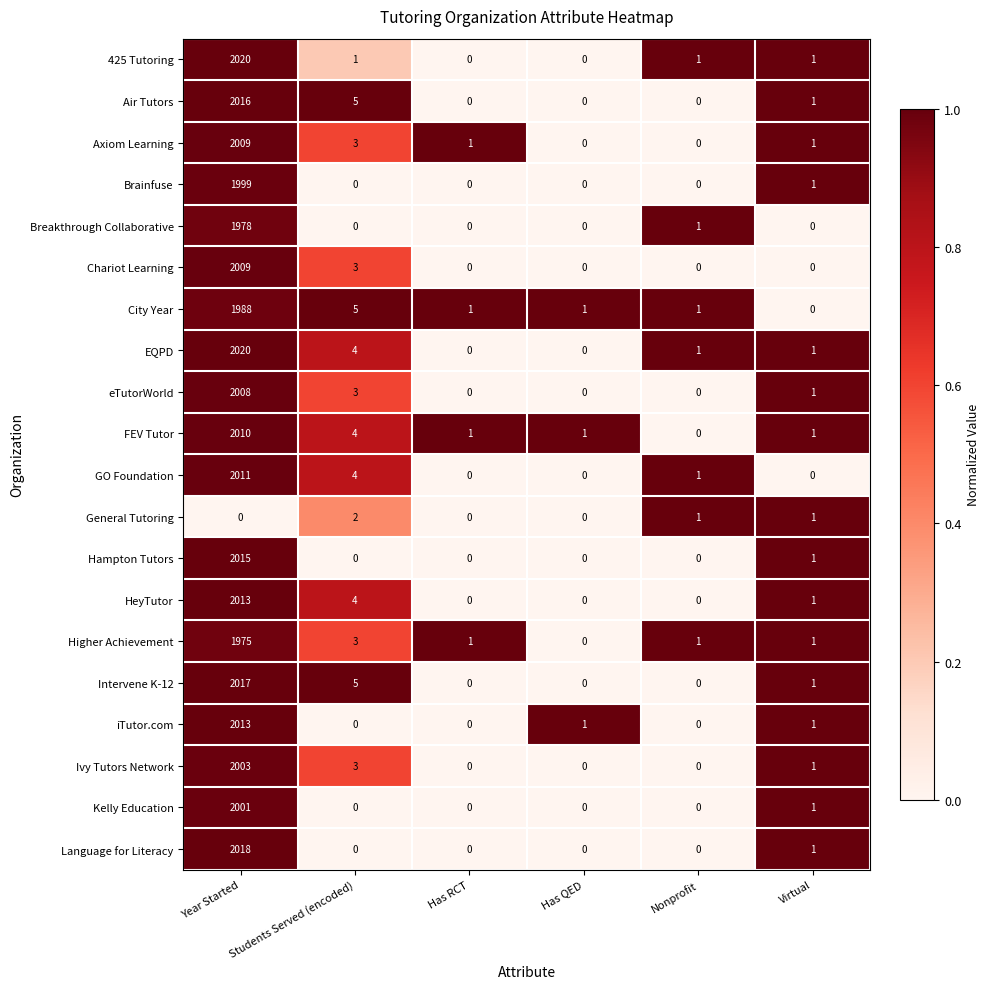

What is the difference between the maximum and minimum values in the City Year series?

1988